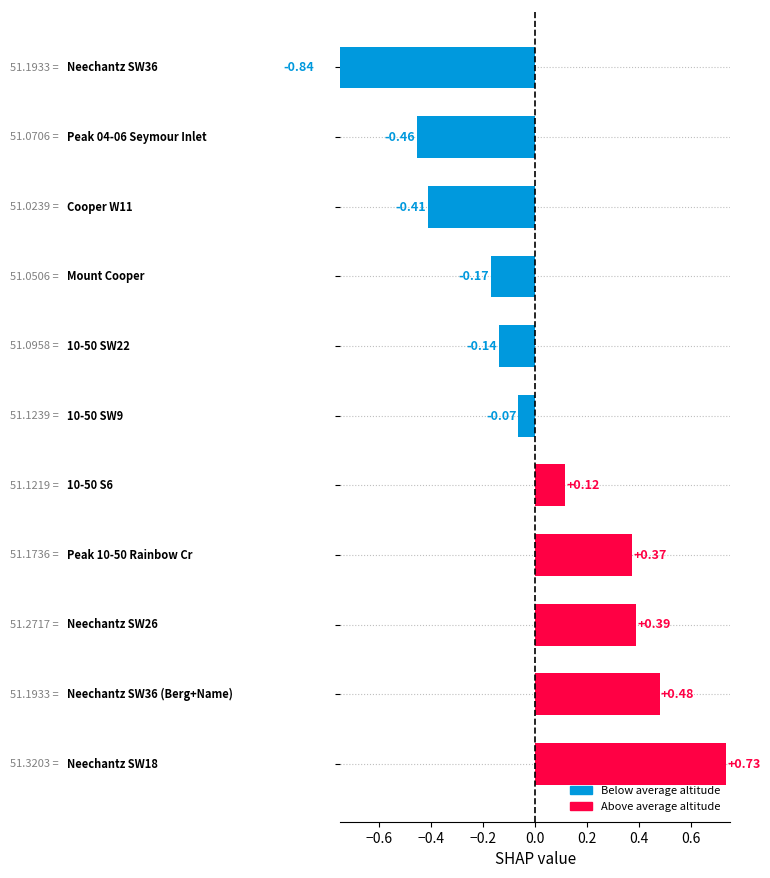

The value at 9 is -0.2. True or false?

False